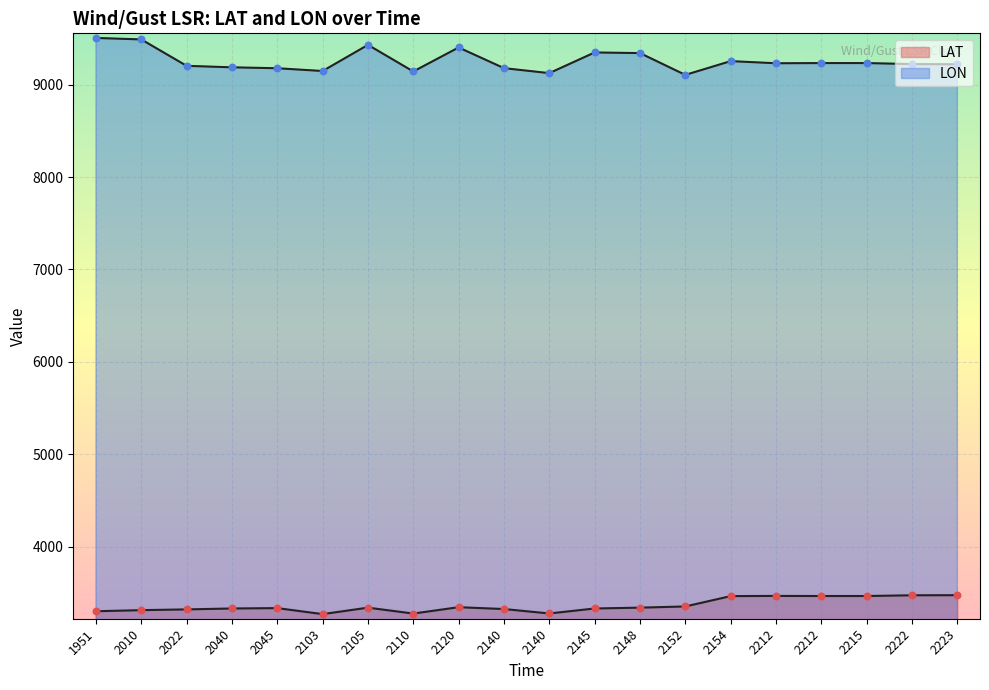

What is the total value across all series at 2103?

12417